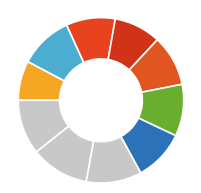

Count the number of slices in the pie.

10